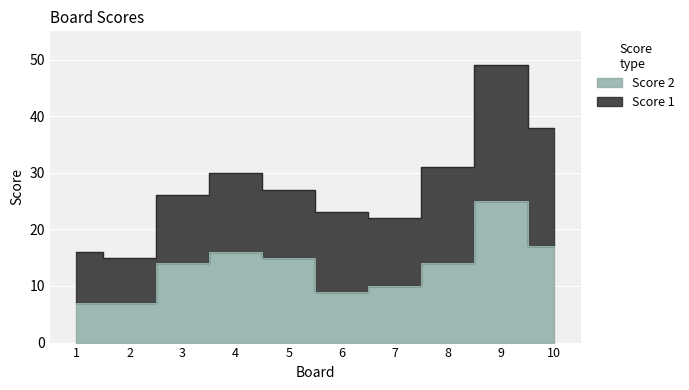

The value at 5 is 24. True or false?

False